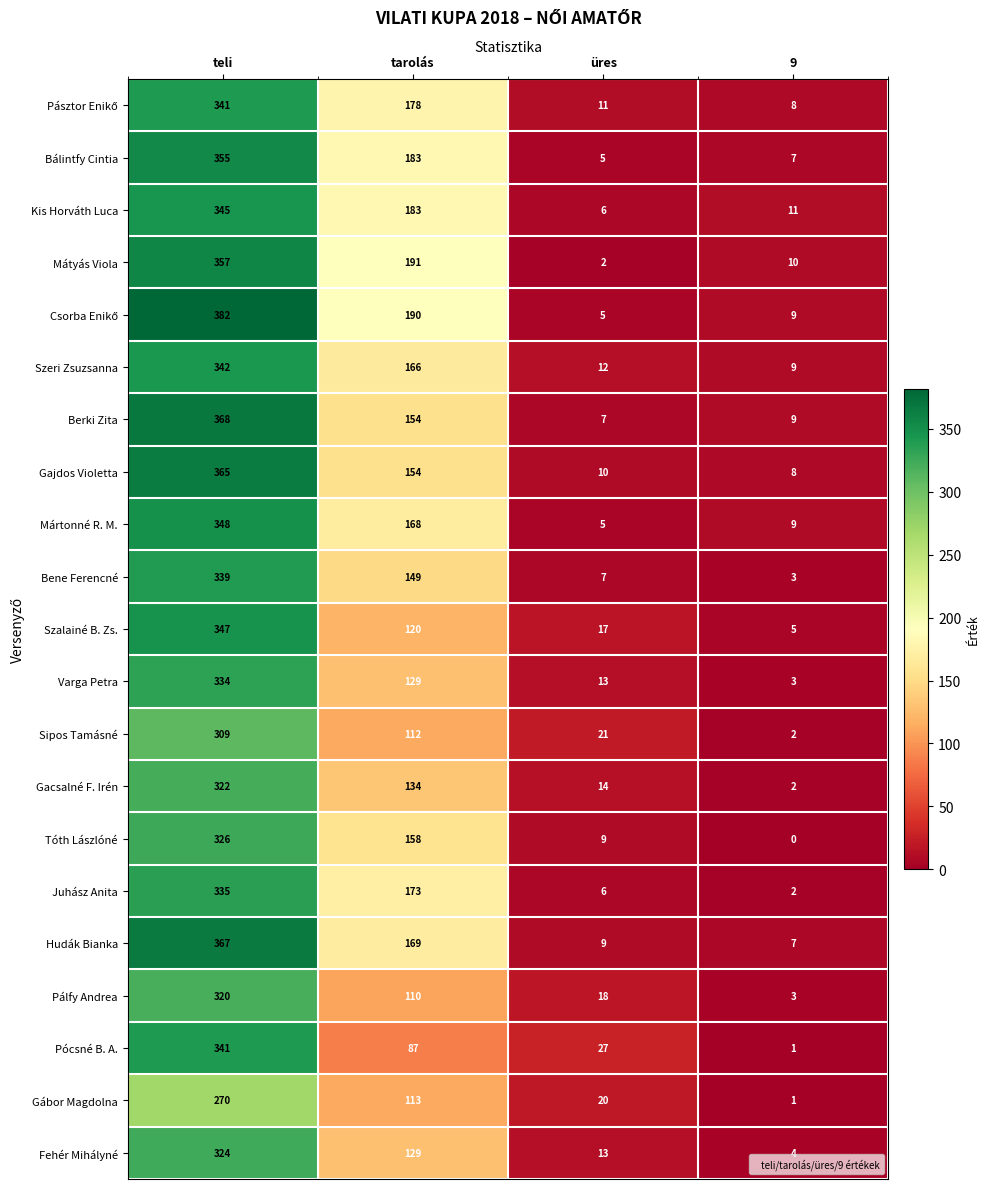

The Sipos Tamásné series shows 21 at üres. True or false?

True